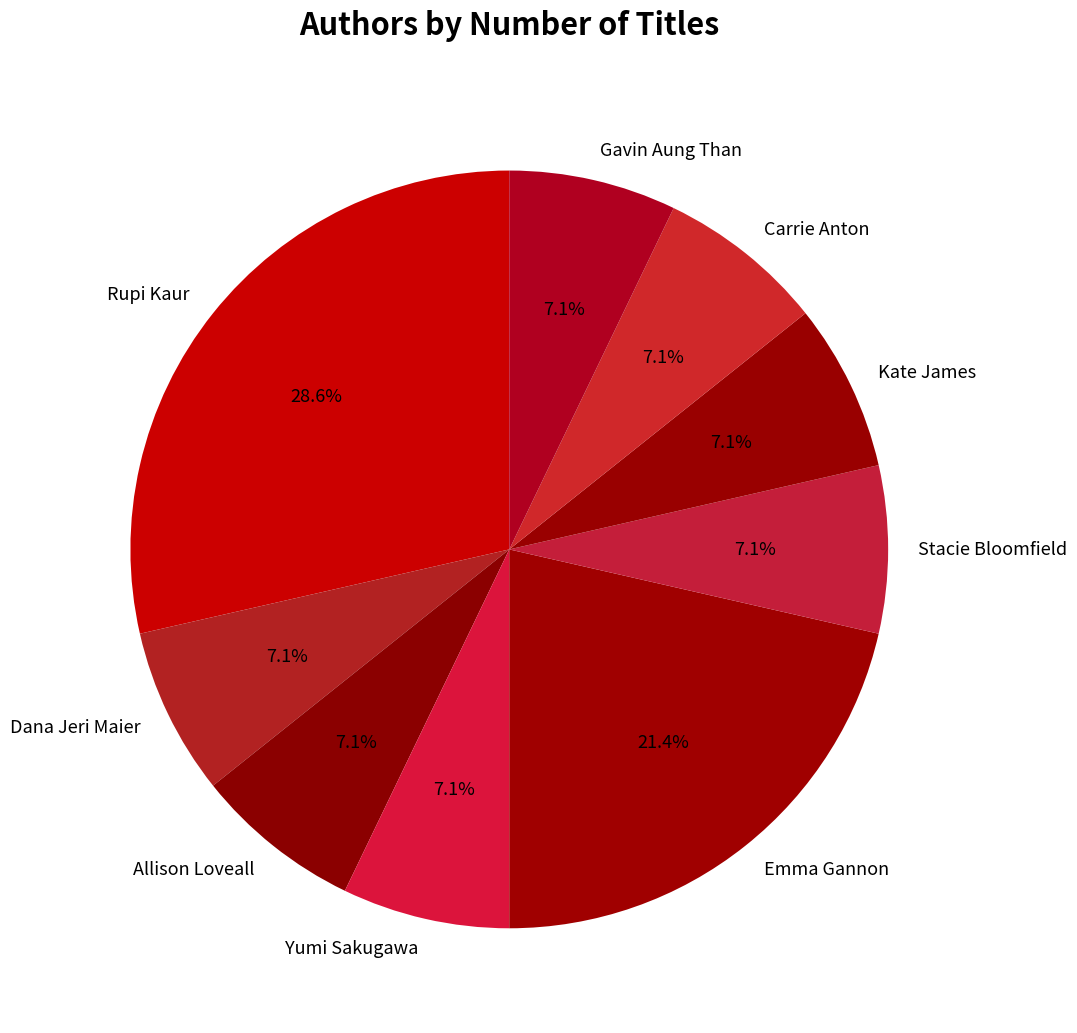

Approximately how many times larger is the value at Carrie Anton compared to Stacie Bloomfield?

1.0